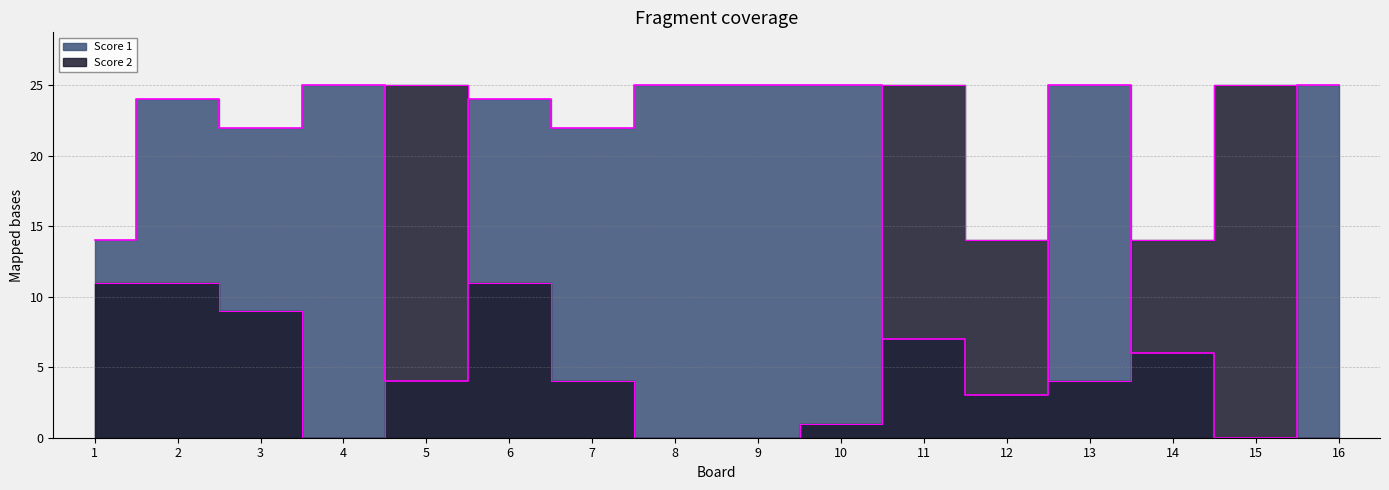

What is the maximum value for Score 2?

25